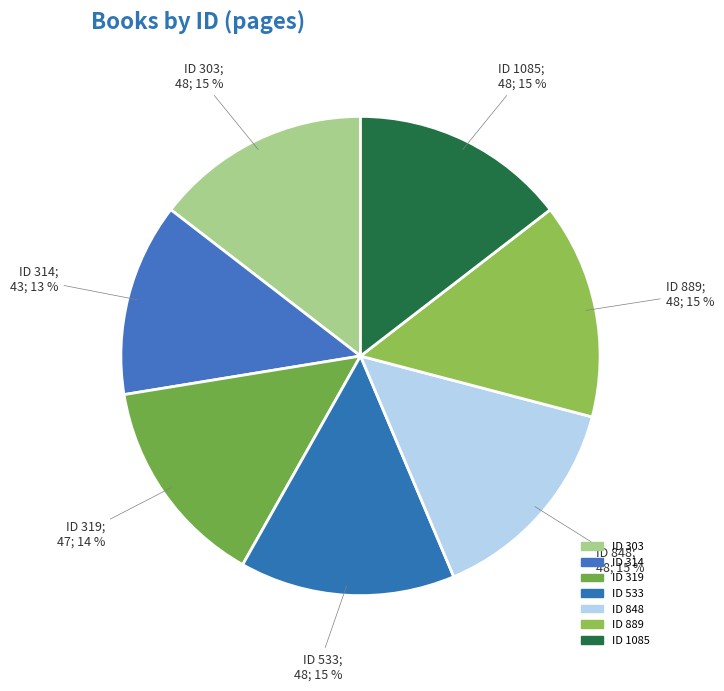

Count the number of slices in the pie.

7